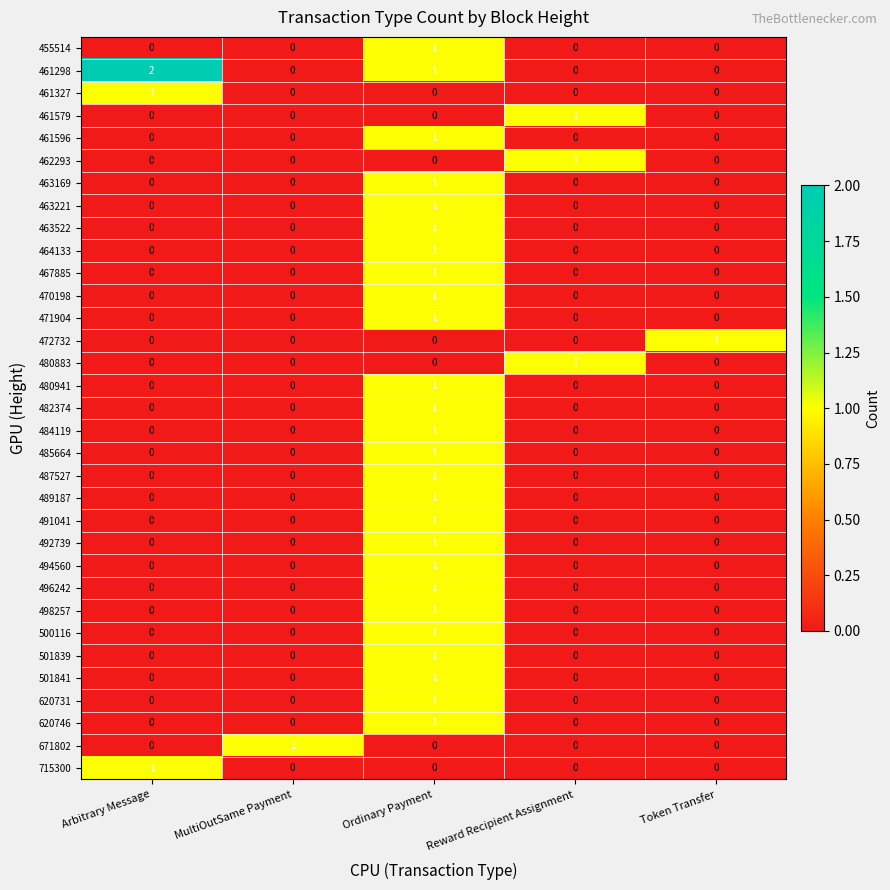

Count the 484119 values in the range 0 to 1.

5